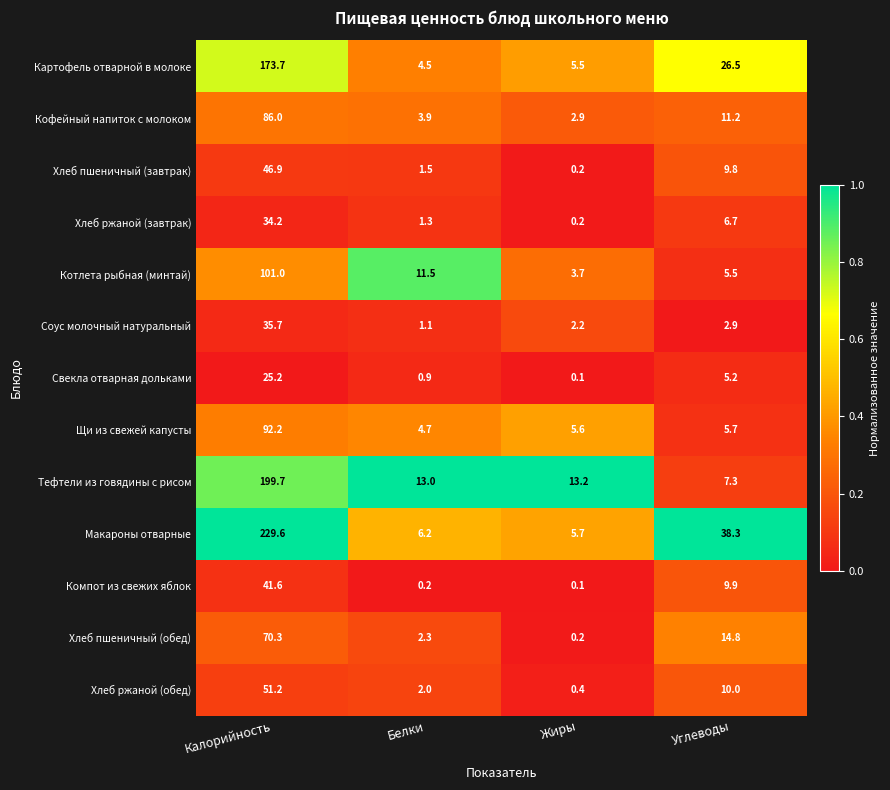

What value does the Компот из свежих яблок series have at Калорийность?

41.6